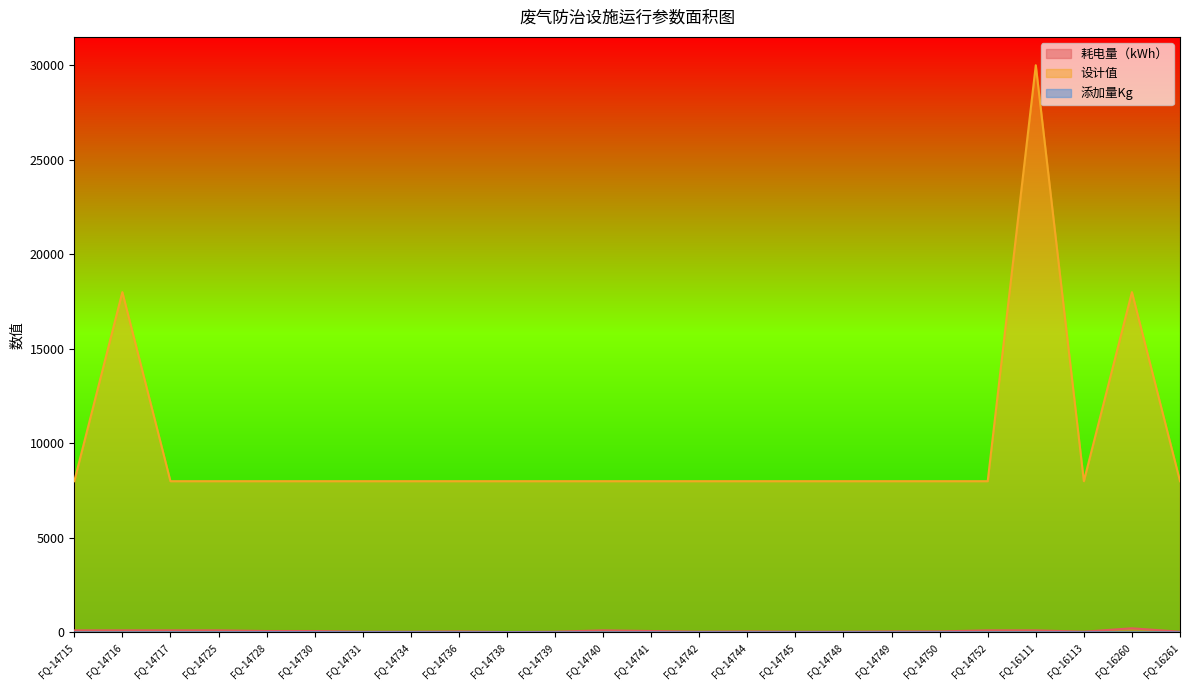

Which series has the largest range (max minus min)?

设计值